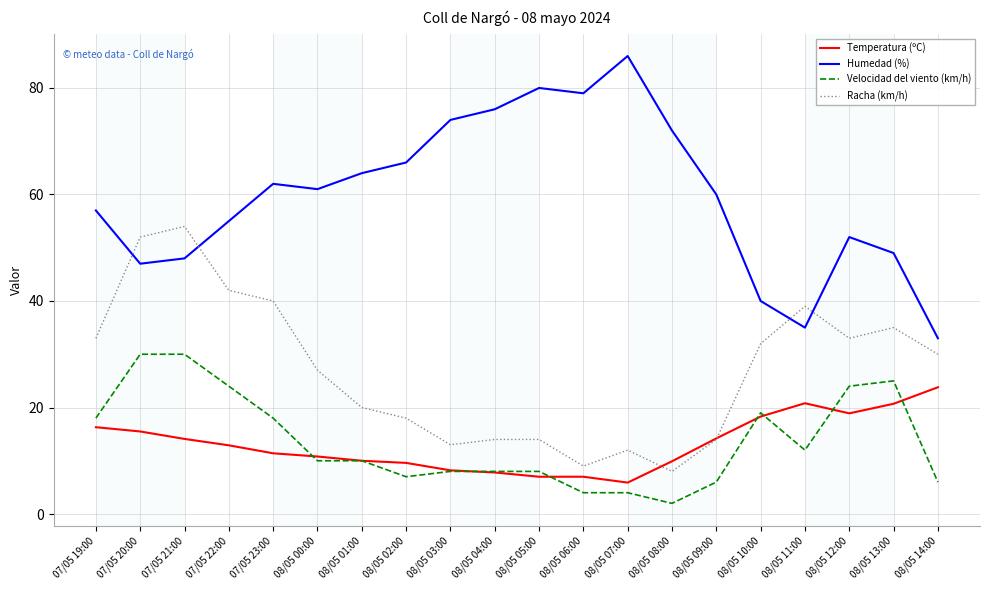

At 08/05 12:00, list the series in order from largest to smallest.

Humedad (%), Racha (km/h), Velocidad del viento (km/h), Temperatura (ºC)